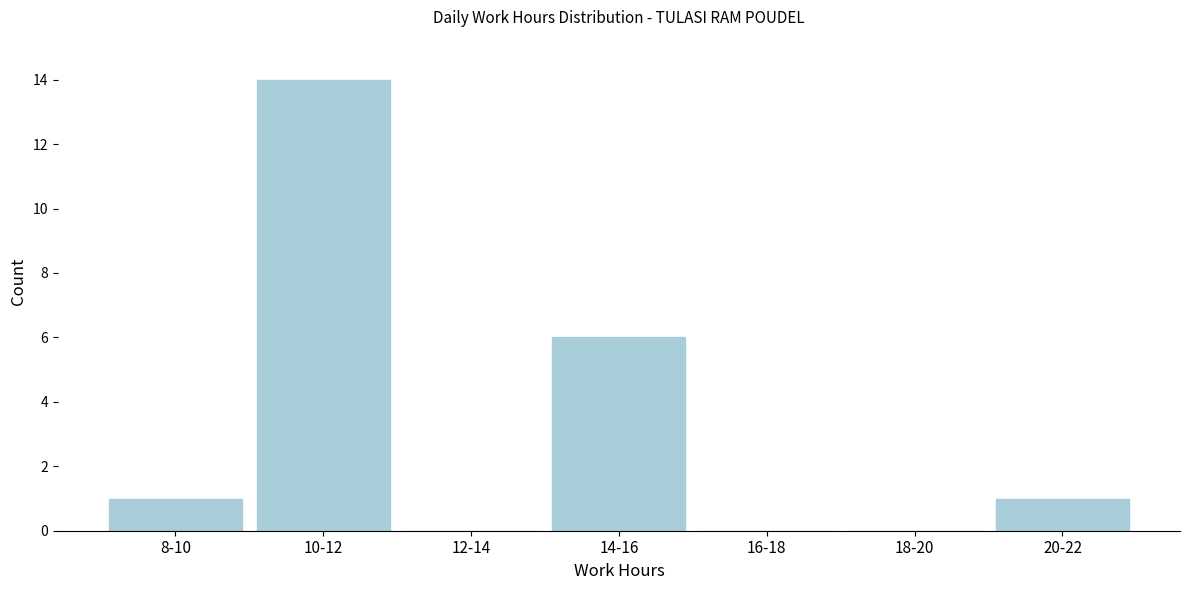

Reading left to right, extract all data points from this chart.

8-10=1	10-12=14	12-14=0	14-16=6	16-18=0	18-20=0	20-22=1